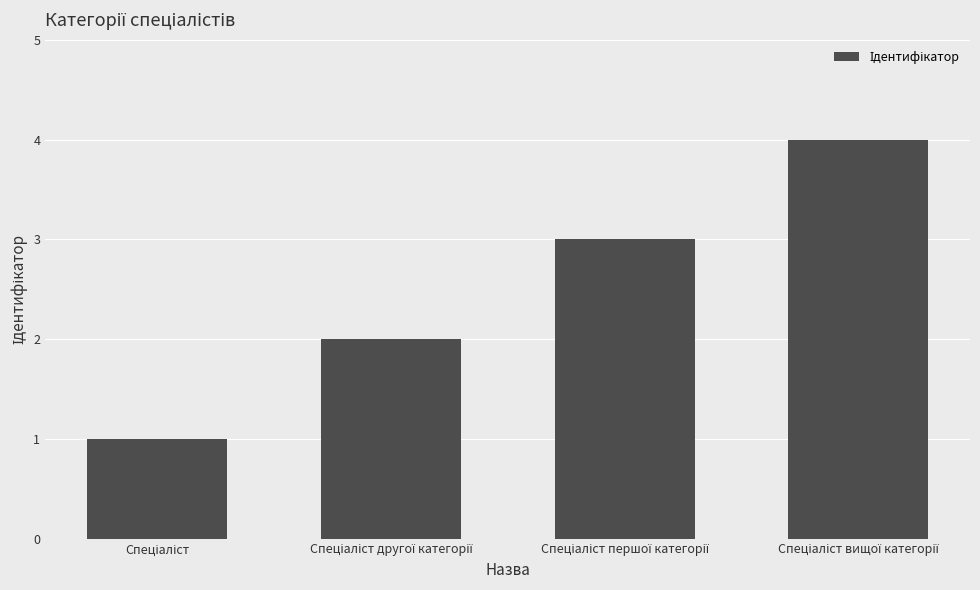

Reading left to right, extract all data points from this chart.

1	2	3	4